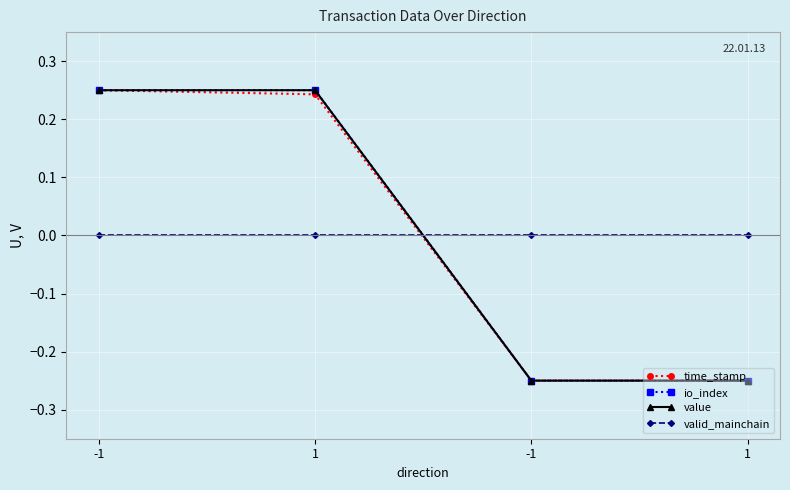

Reading left to right, what are all the values shown in this chart?

time_stamp: -1=0.2	1=0.2	-1=-0.2	1=-0.2
io_index: -1=0.2	1=0.2	-1=-0.2	1=-0.2
value: -1=0.2	1=0.2	-1=-0.2	1=-0.2
valid_mainchain: -1=0.0	1=0.0	-1=0.0	1=0.0